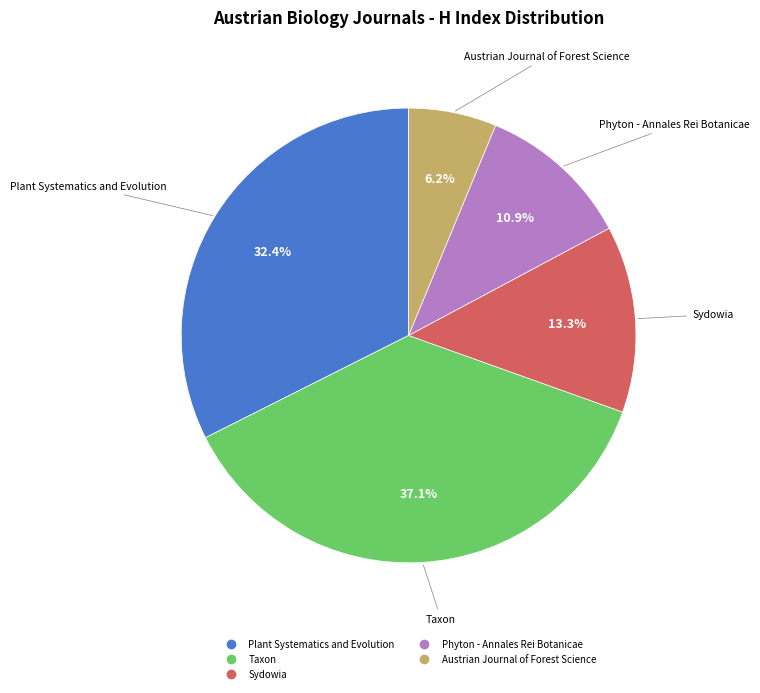

Which slice is the largest?

Taxon